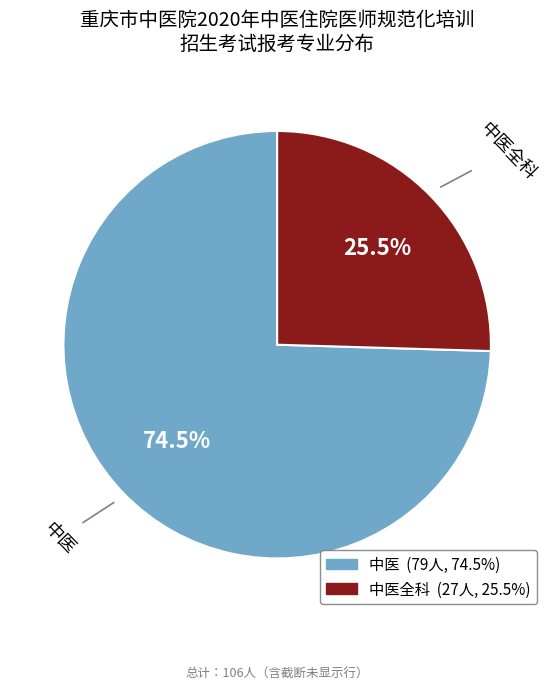

Does any single category account for the majority?

Yes